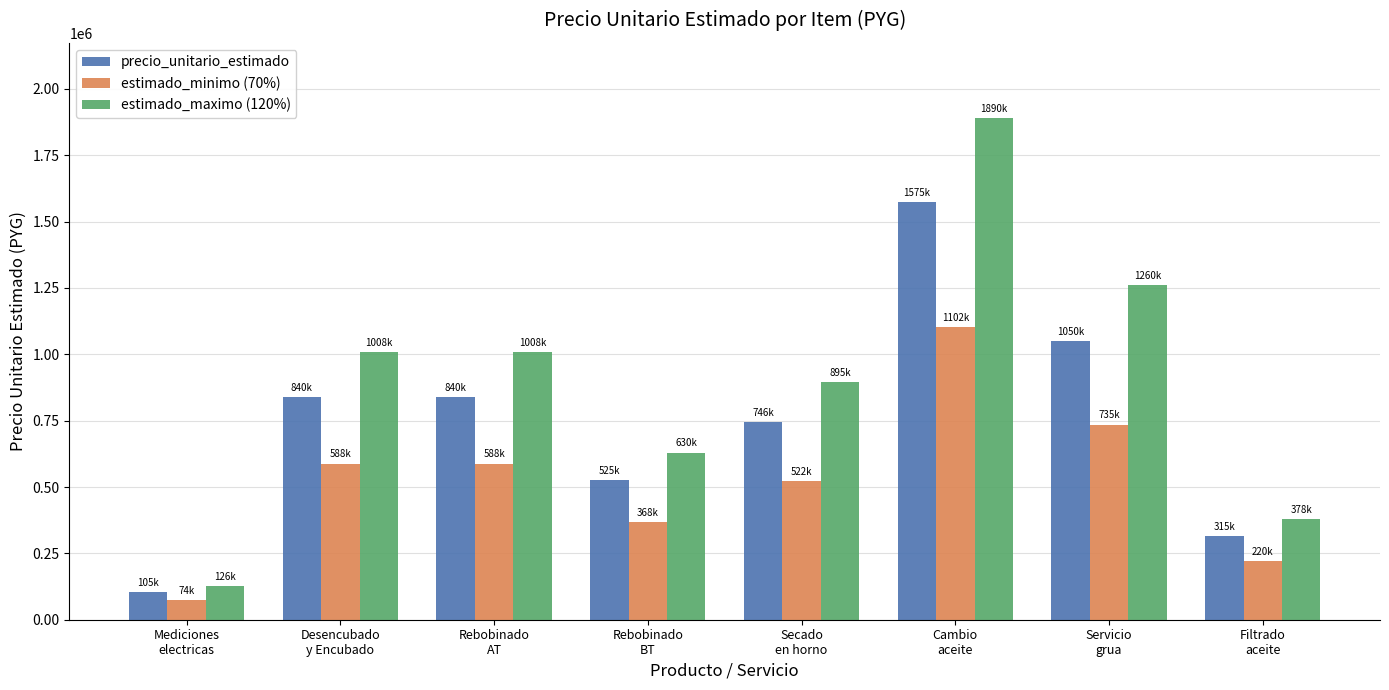

What is the spread (max minus min) of values at Cambio
aceite?

787500.0